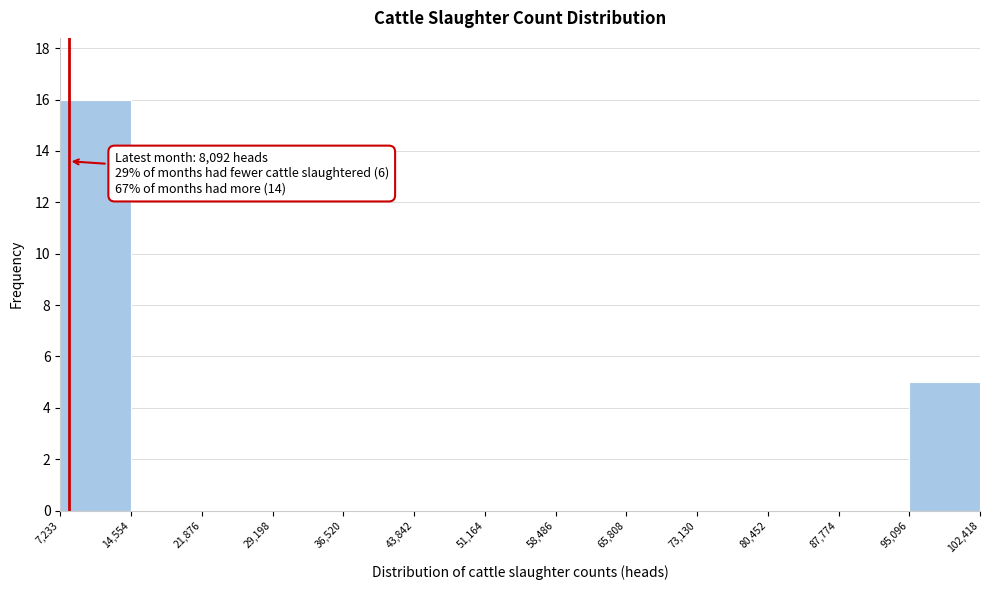

Over which range of the x-axis is the bar tallest?

7,233 to 14,554